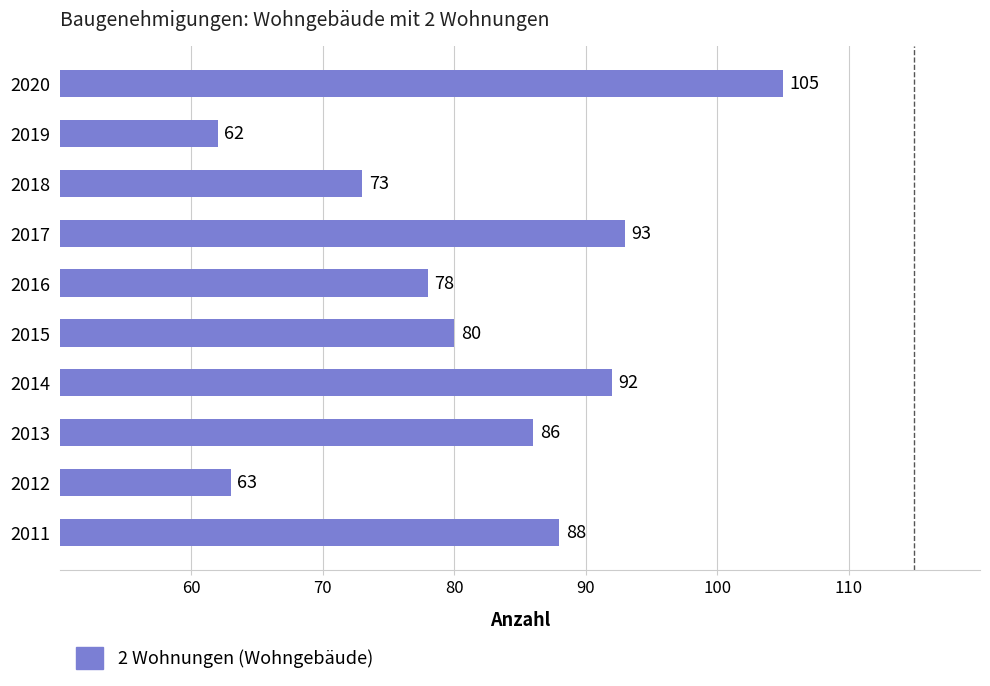

List the labels in order of value, largest first.

2020, 2017, 2014, 2011, 2013, 2015, 2016, 2018, 2012, 2019